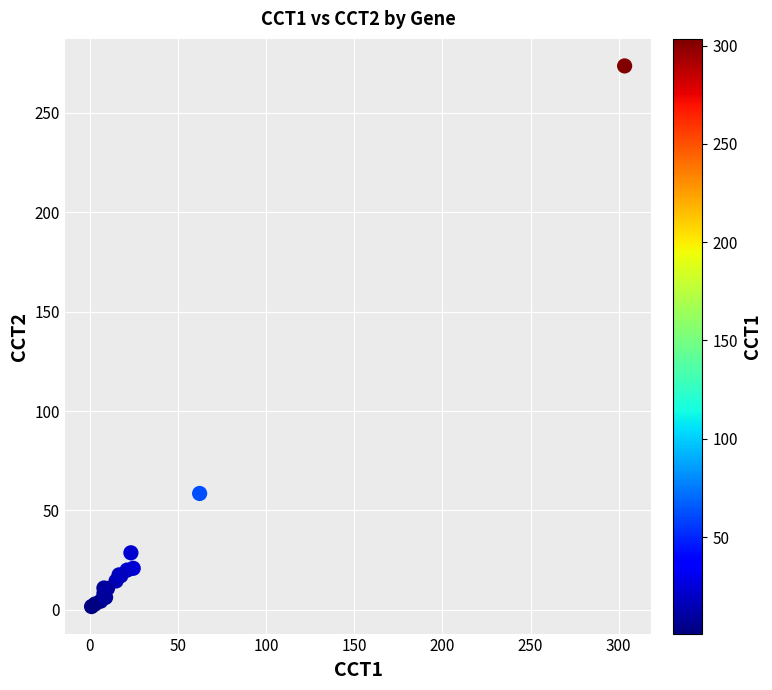

What Y value in the scatter plot is closest to 137?

58.5